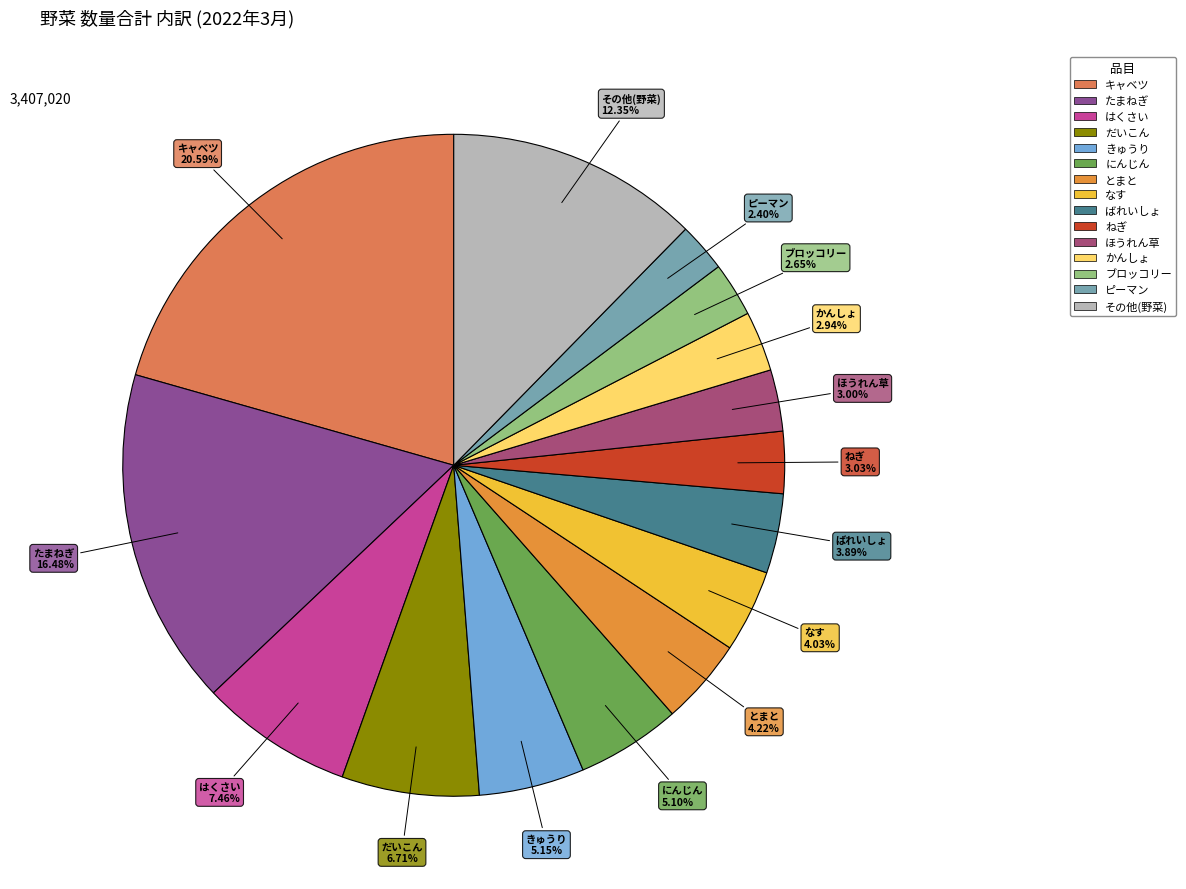

How many slices are in this pie chart?

15